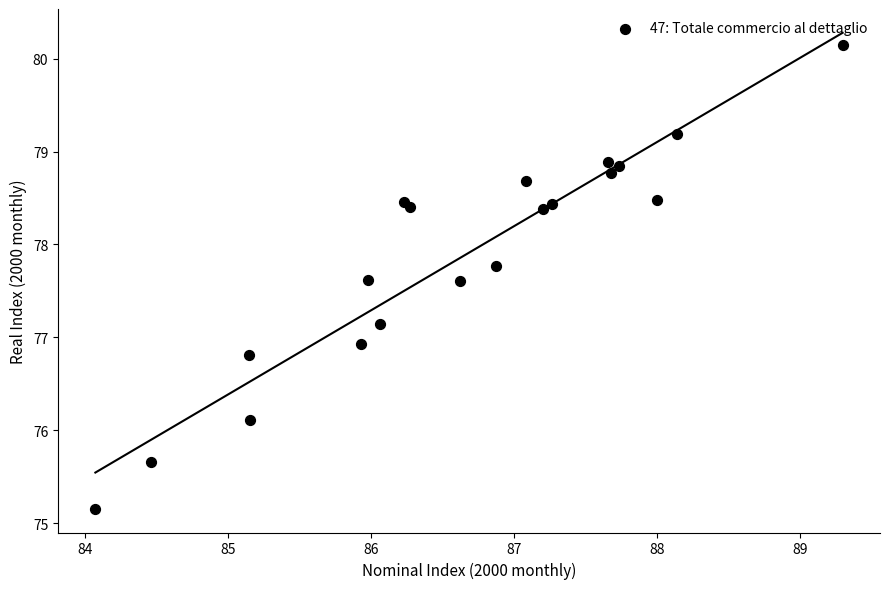

What Y value in the scatter plot is closest to 77?

76.9